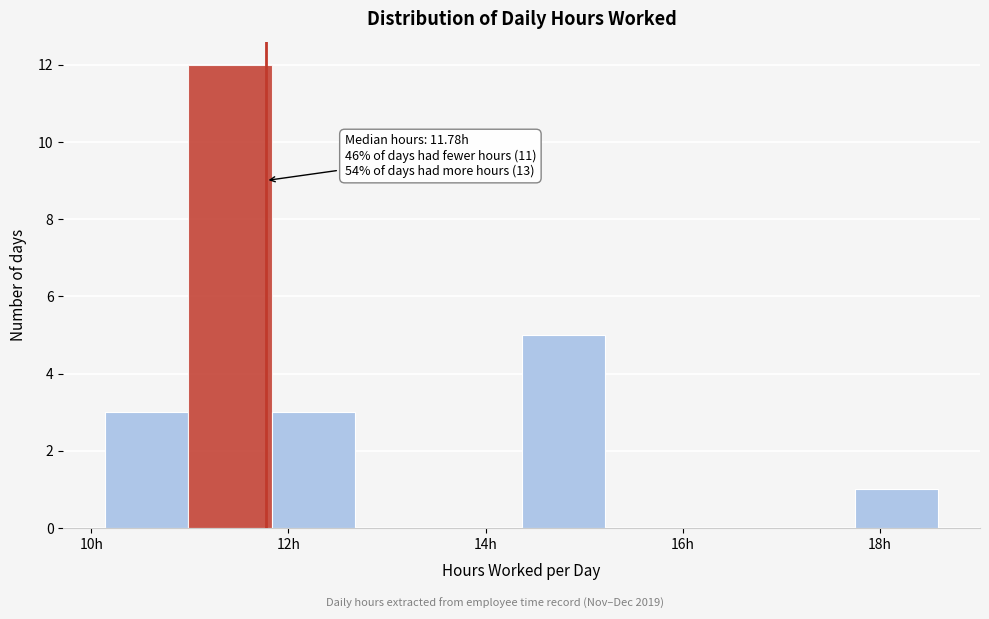

Which range on the x-axis has the tallest bar?

11.0 to 11.8